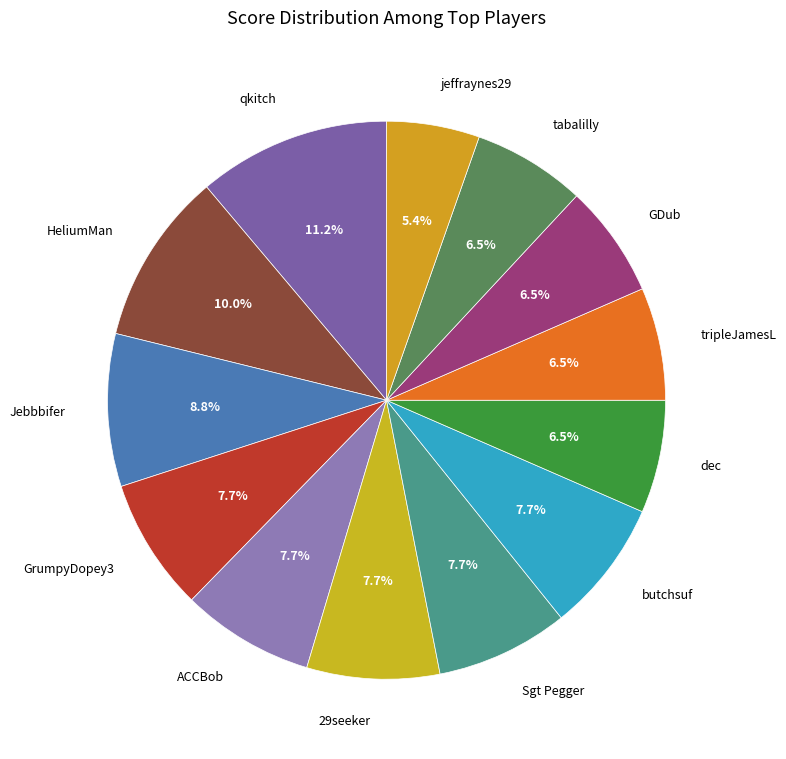

Is HeliumMan the majority of the pie?

No